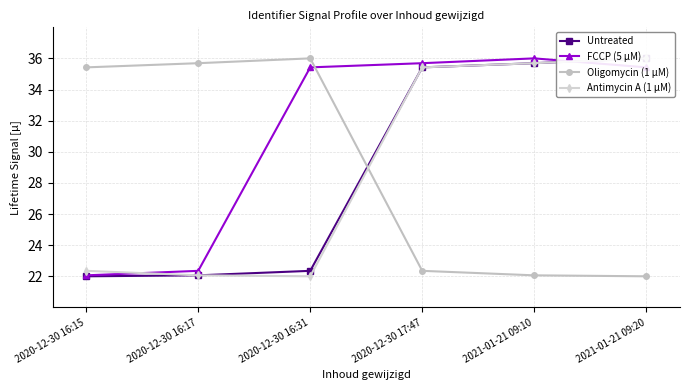

What is the label of the 1st point from the left?

2020-12-30 16:15